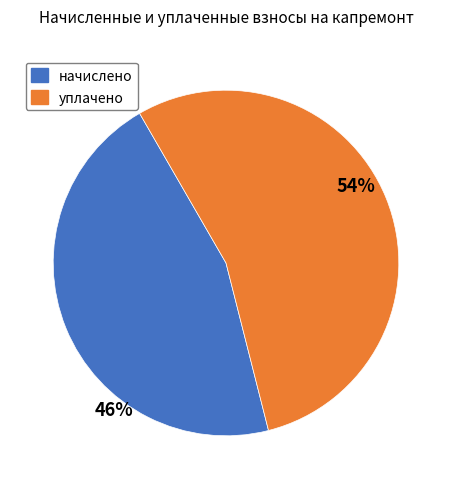

To the nearest percent, what is the average slice percentage?

50%